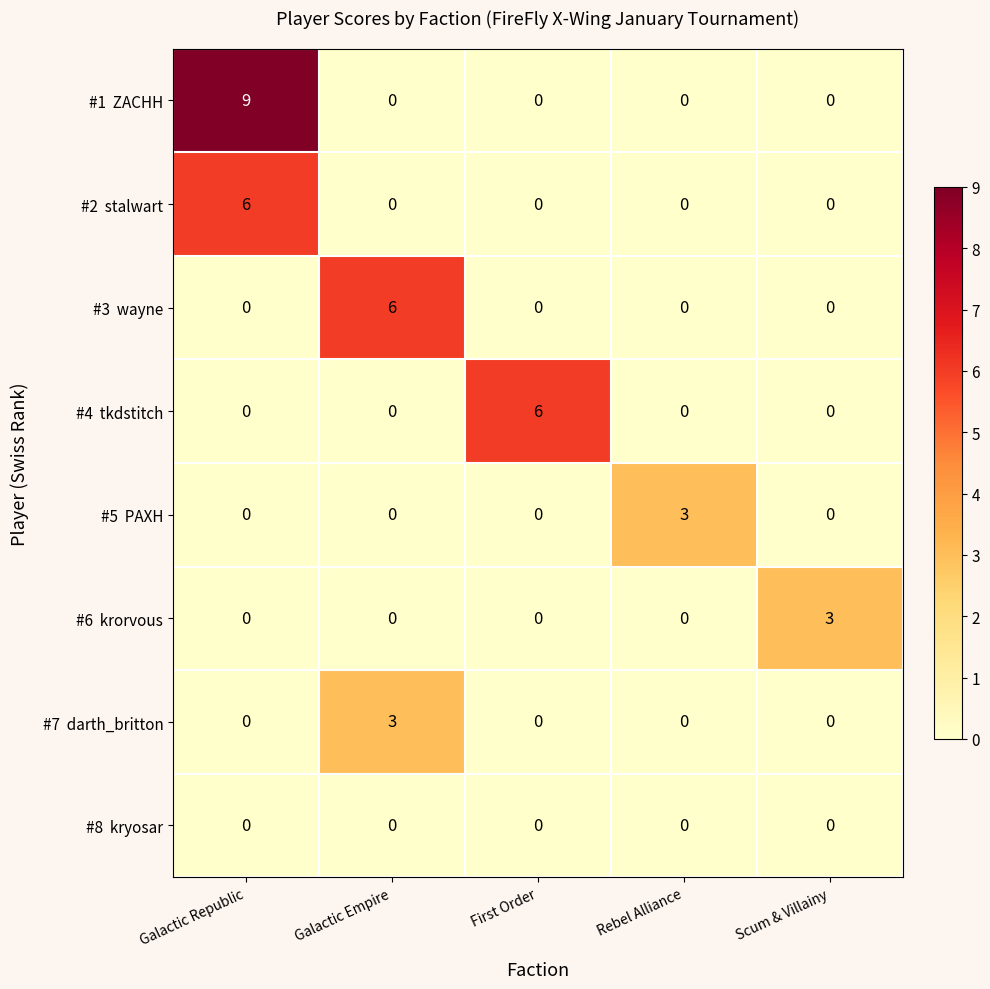

What is the difference between the highest and lowest values at Galactic Empire?

6